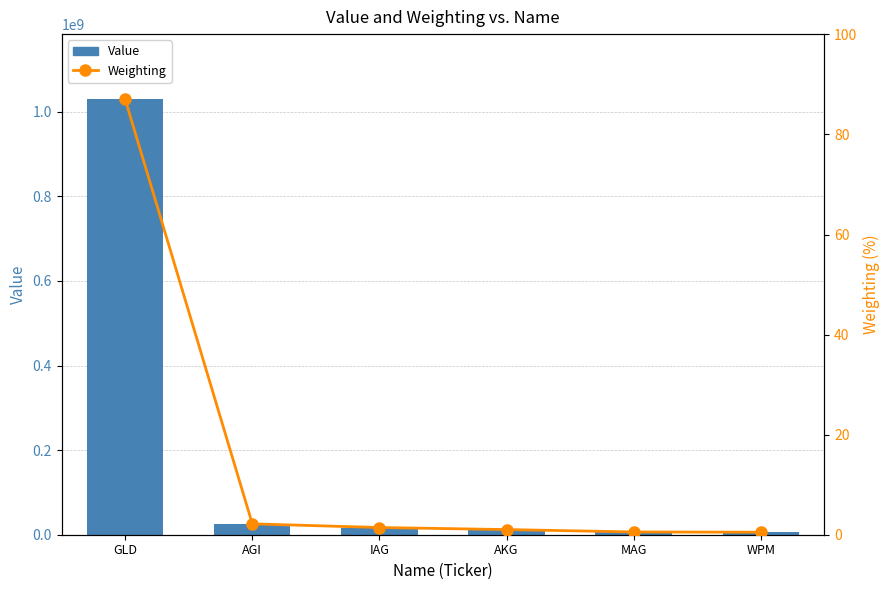

What is the sum of the Weighting values at MAG and AKG?

1.6